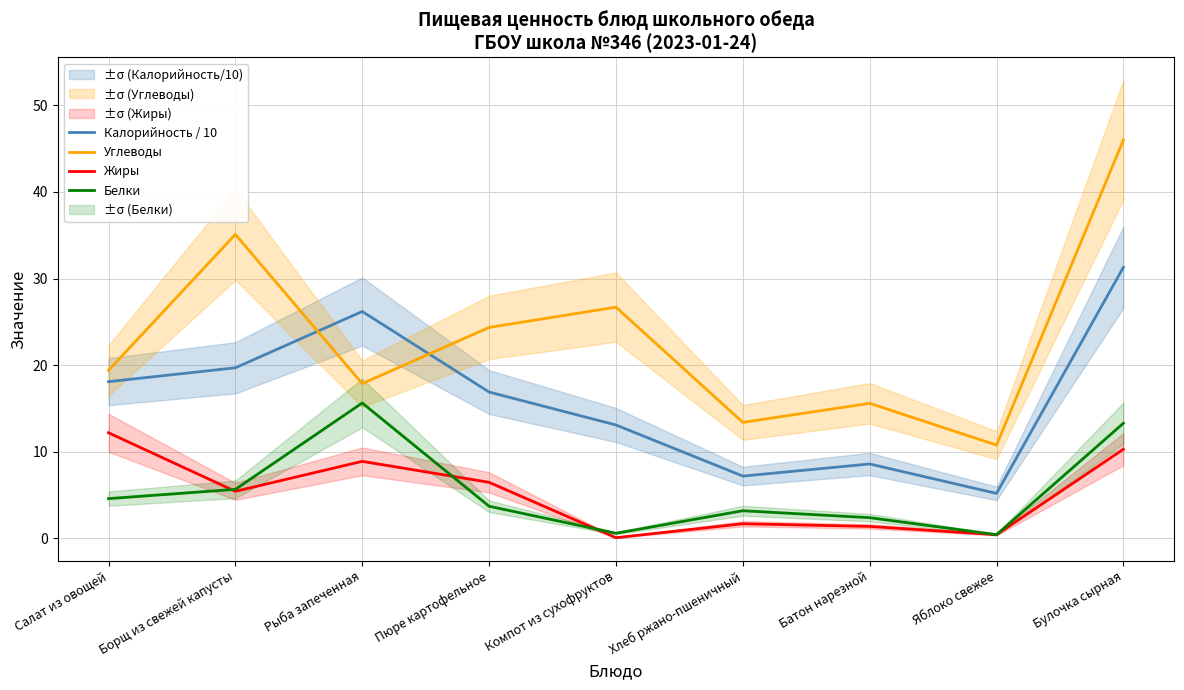

Is the value of Углеводы at Булочка сырная greater than the value of Жиры at Пюре картофельное?

Yes